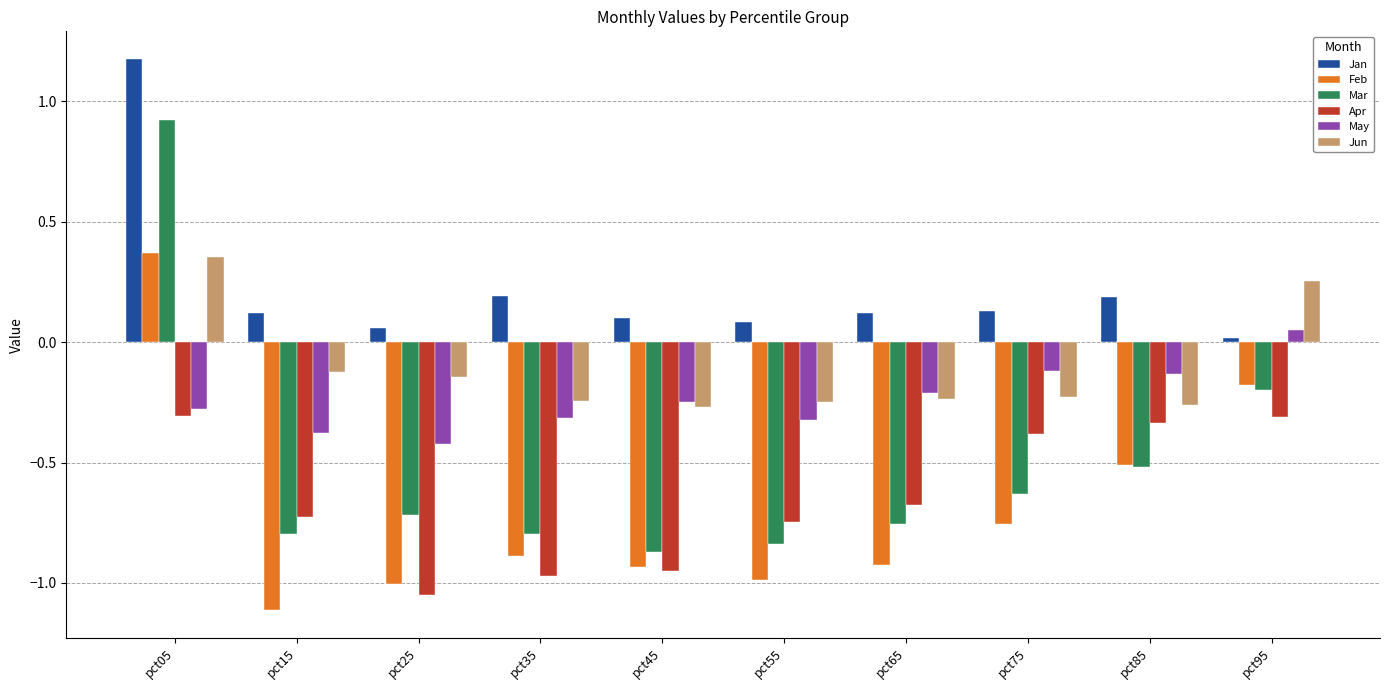

What is the difference between the Apr values at pct25 and pct85?

0.7